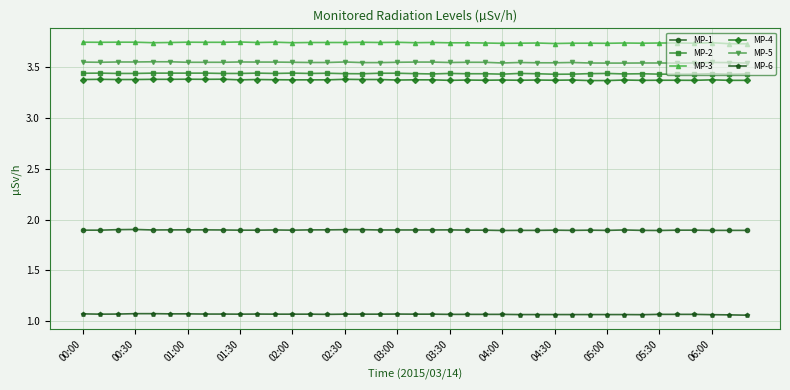

What is the lowest value of the MP-1 series?

1.9